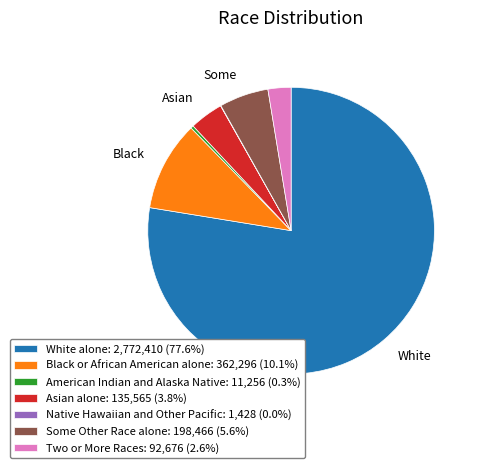

Combined, do Two or More Races and Some Other Race alone account for over 50%?

No